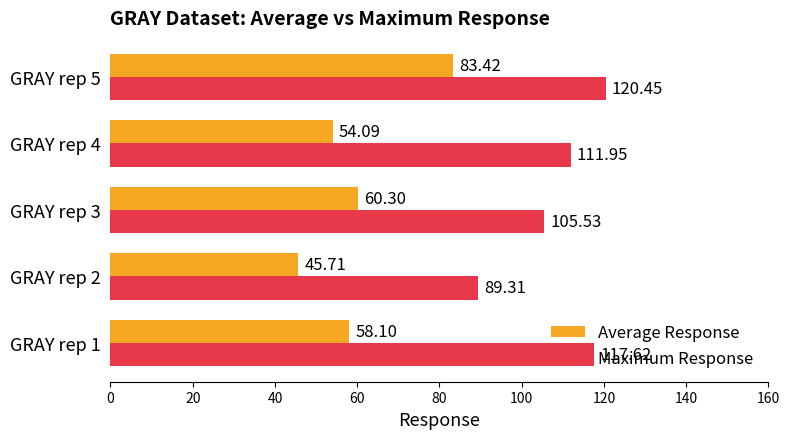

What is the spread (max minus min) of values at GRAY rep 4?

57.9